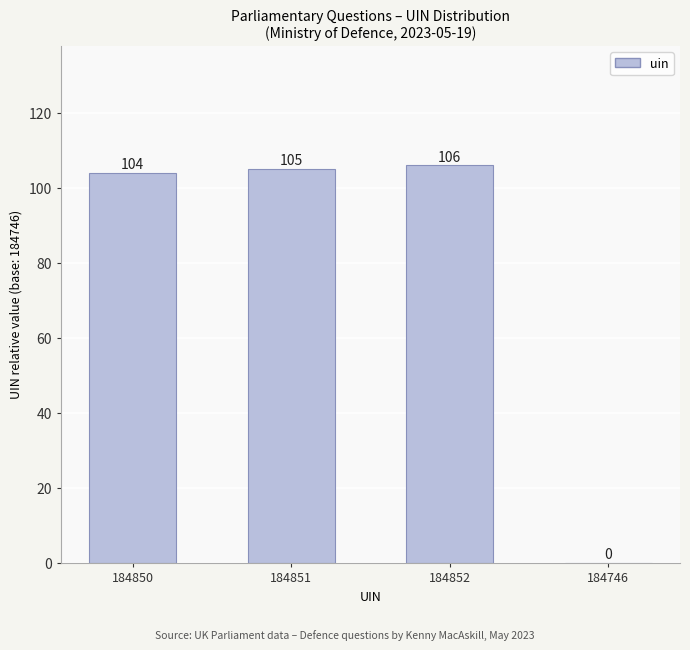

At which label is the value closest to 53?

184850